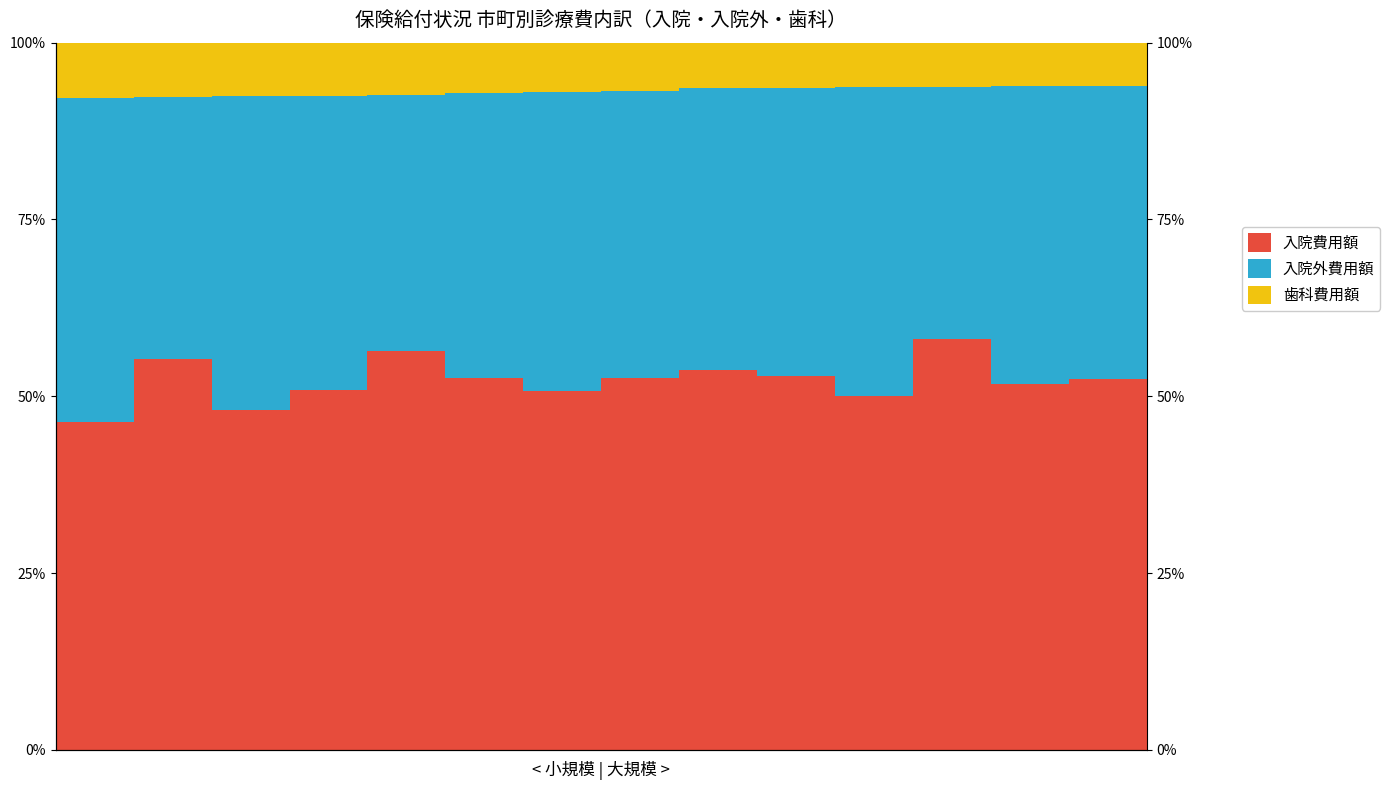

Does the chart contain any negative values?

No